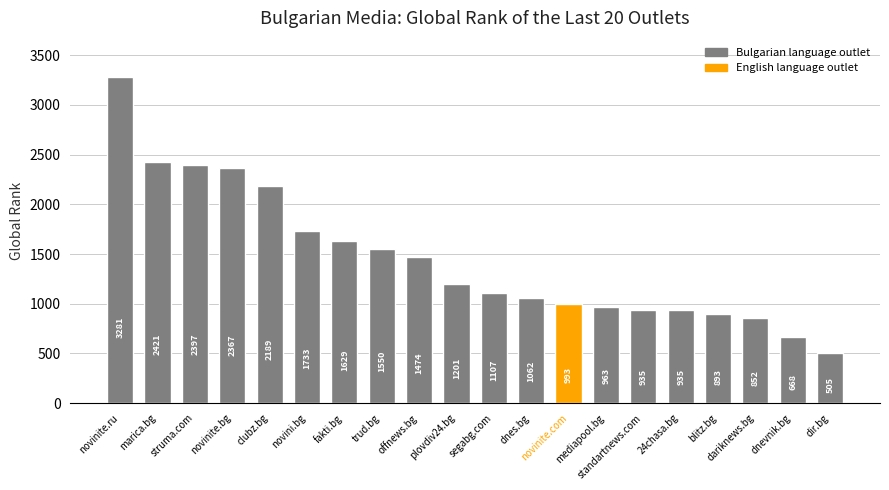

The value at standartnews.com is 935. True or false?

True